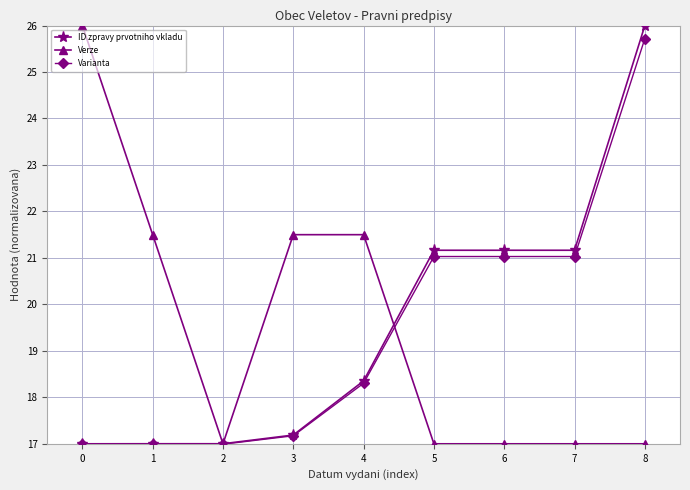

At which label does Varianta first exceed 18?

4